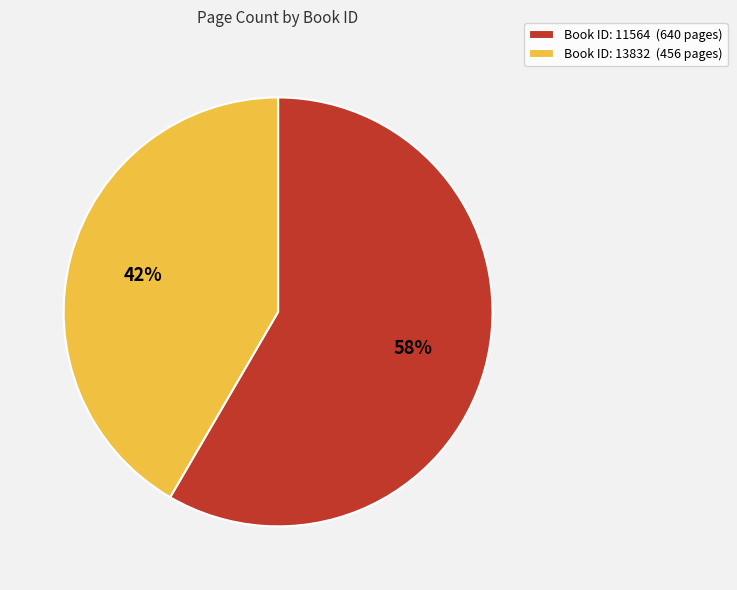

Is the sum of Book ID: 13832 (456 pages) and Book ID: 11564 (640 pages) greater than half?

Yes